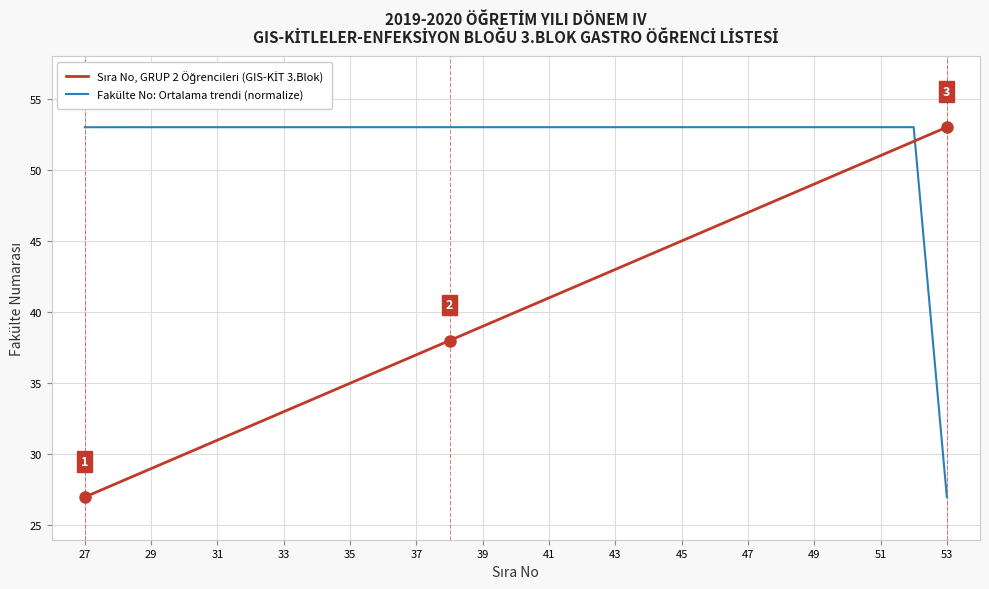

What is the maximum value shown in the chart?

53.0